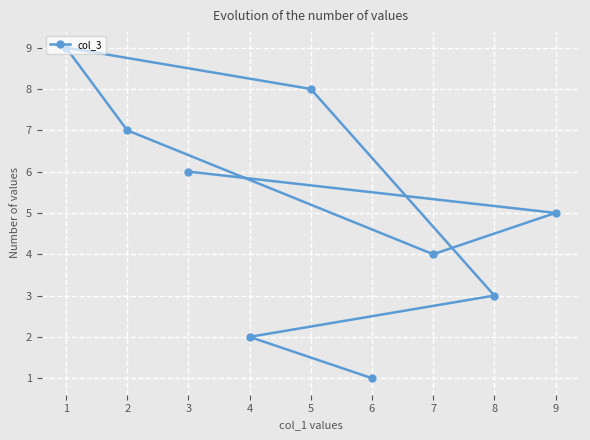

Count the number of categories in the chart.

9